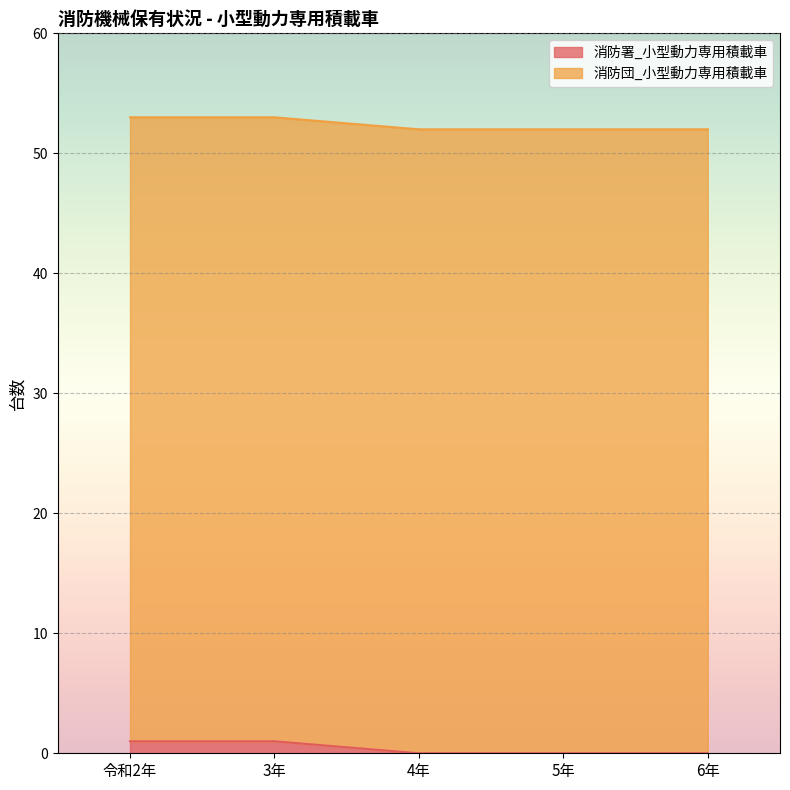

List the labels in order of value, largest first.

令和2年, 3年, 4年, 5年, 6年